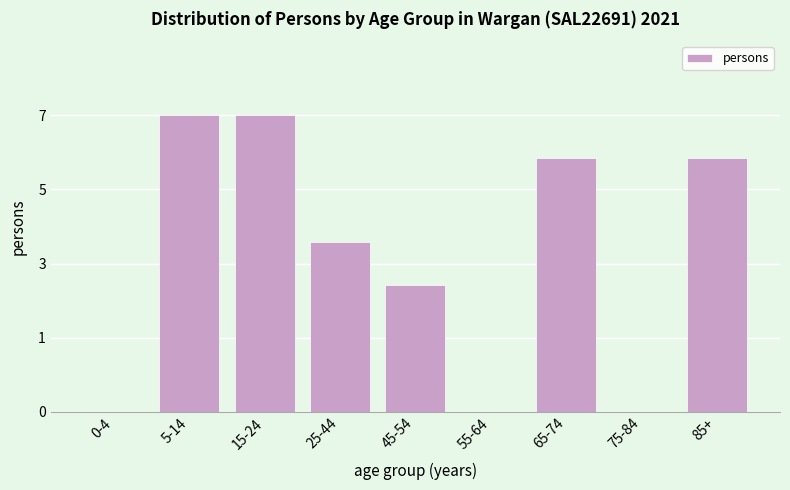

Are the bars horizontal?

No